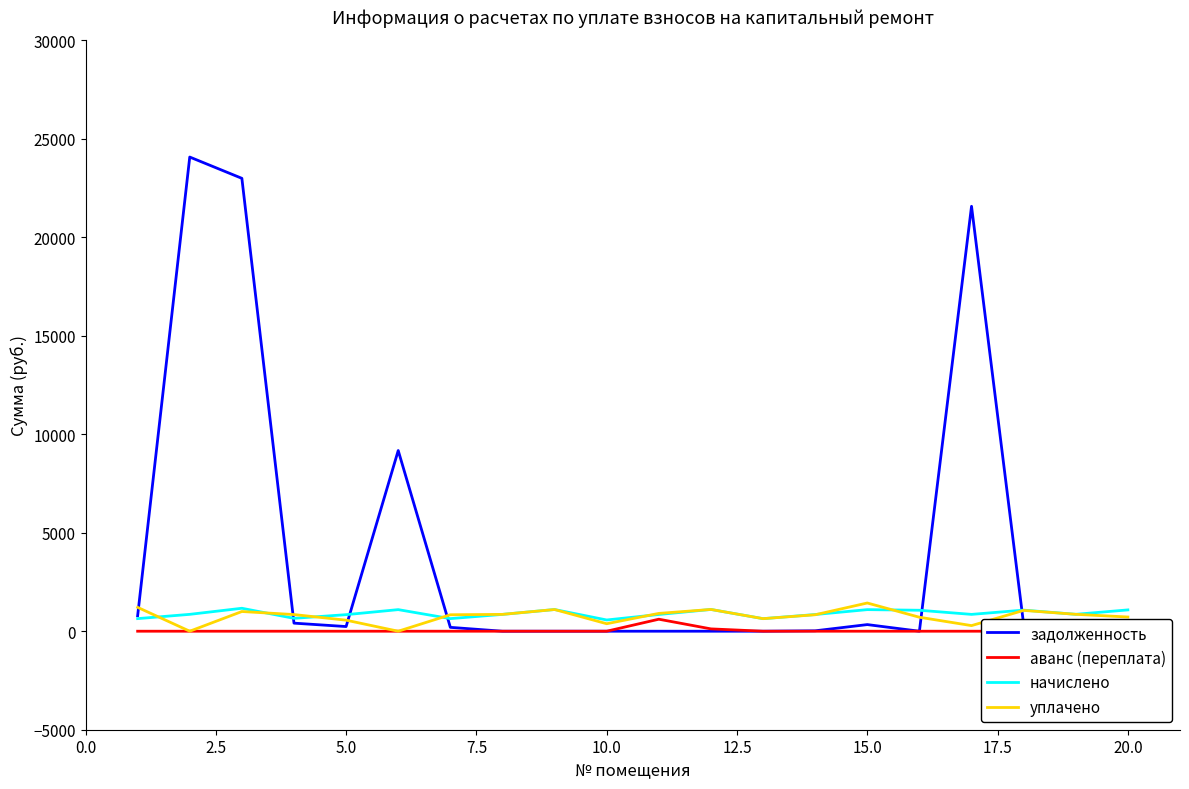

The value of начислено at 15.0 is 1095.8. True or false?

True